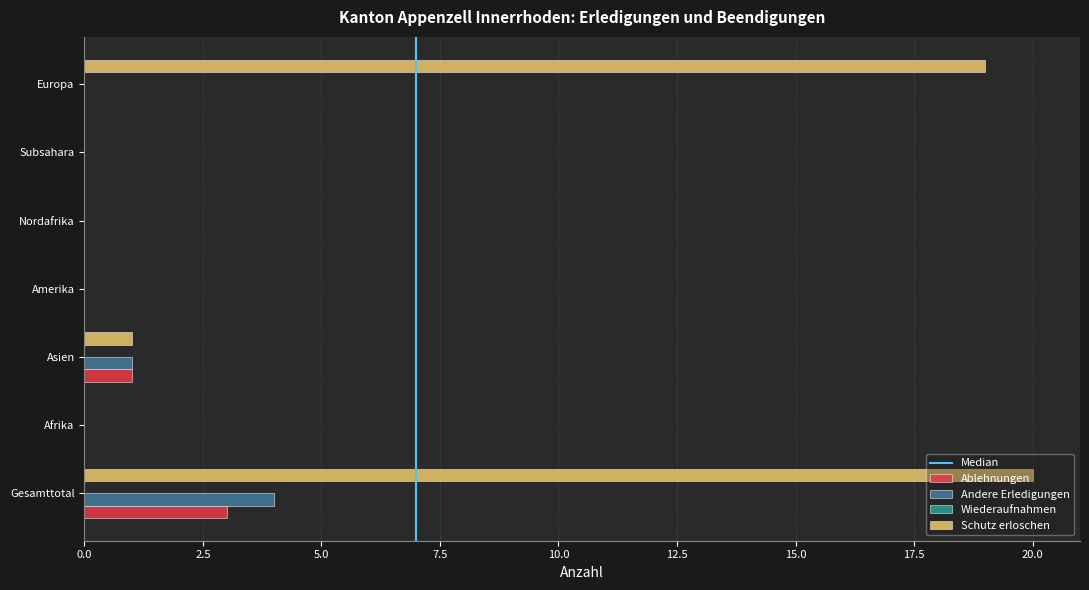

How many series are shown in this chart?

3